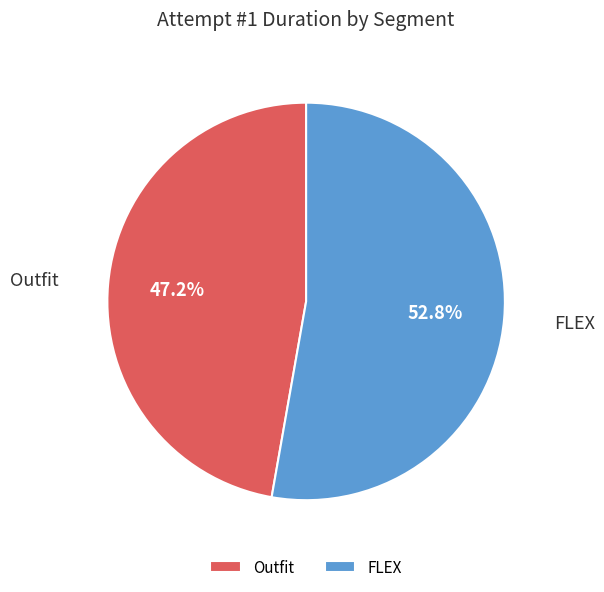

To the nearest percent, what portion does Outfit represent?

47%